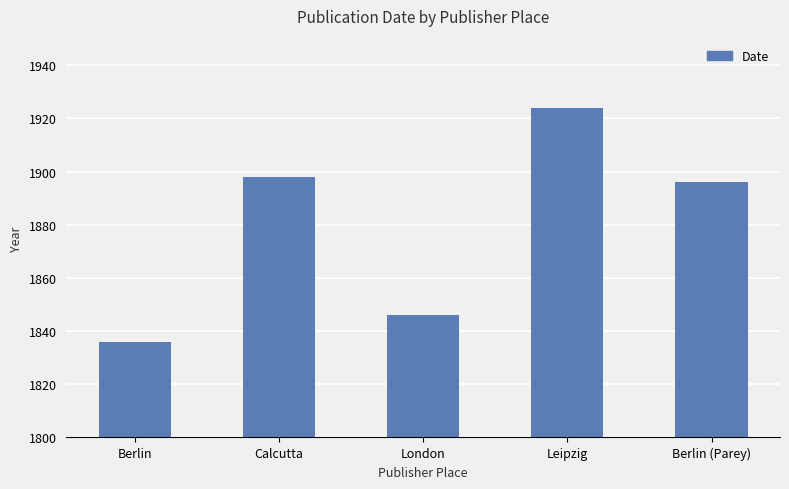

List the labels in order of value, largest first.

Leipzig, Calcutta, Berlin (Parey), London, Berlin